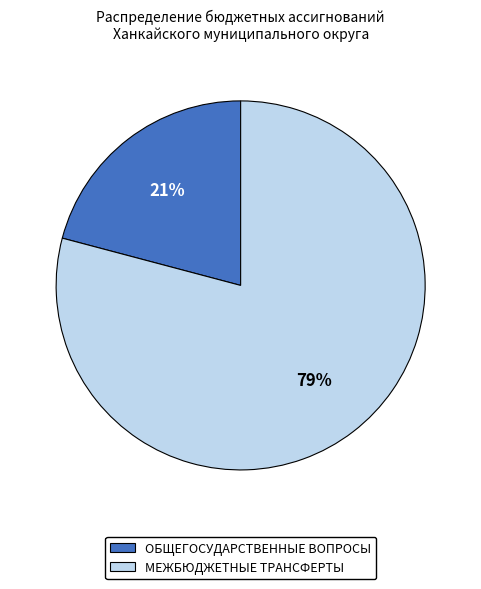

To the nearest percent, what is the difference between the largest and smallest slice percentages?

58%